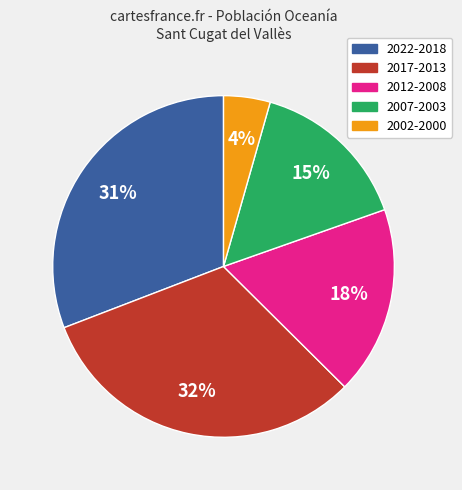

Which has a higher value, 2007-2003 or 2012-2008?

2012-2008